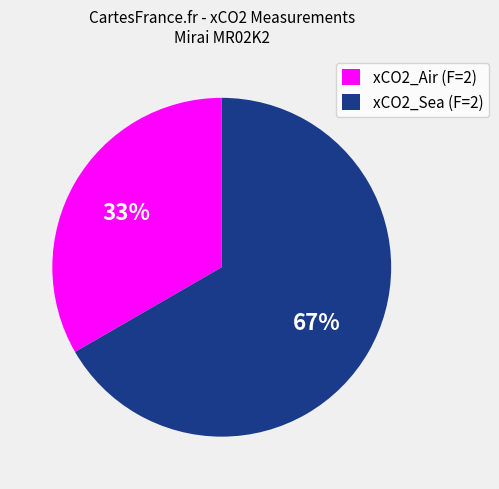

The xCO2_Air (F=2) slice represents 43% of the pie. True or false?

False